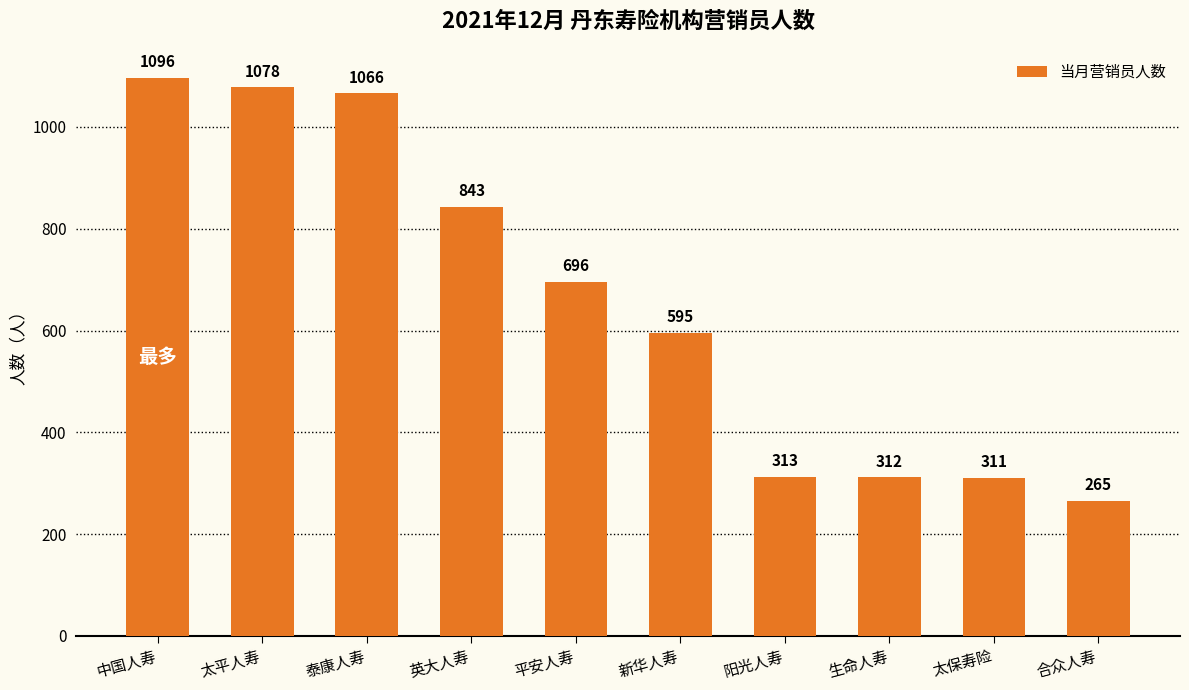

True or false: the data shows 696 at 平安人寿.

True